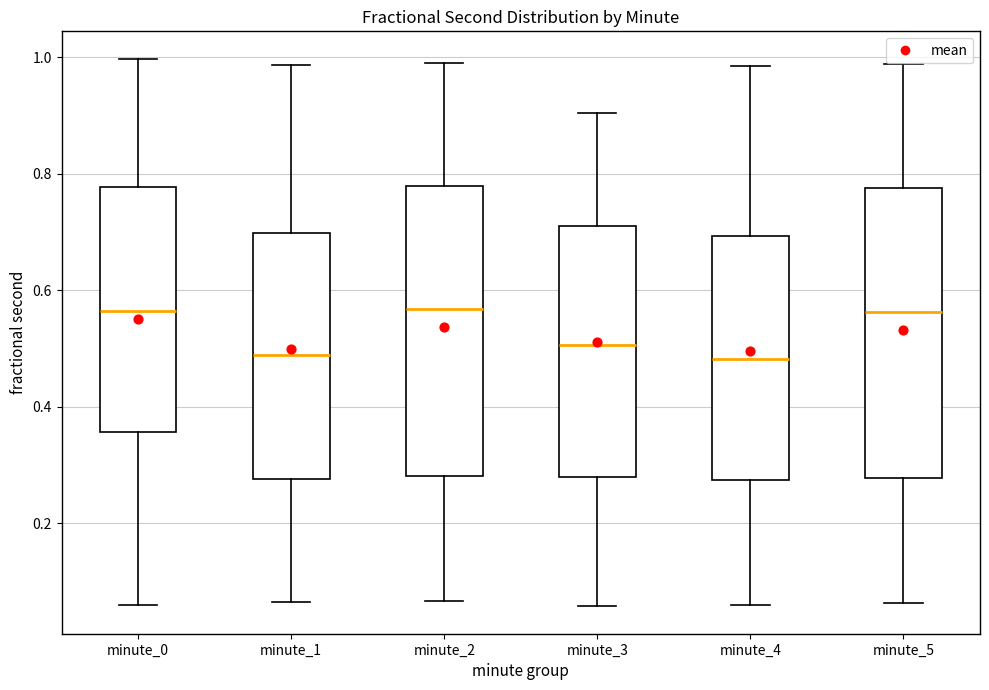

Where is the lower edge of the box for minute_0 on the y-axis? The values are not printed on the chart, so give them approximately, as read against the axis.

0.36